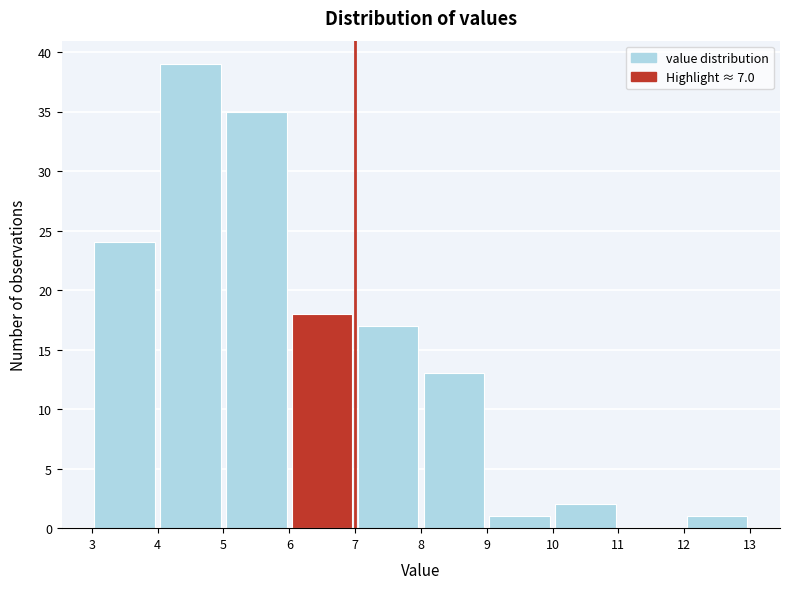

Reading left to right, transcribe this chart: for each bar, give the range it covers on the x-axis and its height. The values are not printed on the chart, so give them approximately, as read against the axis.

3 to 4: 24
4 to 5: 39
5 to 6: 35
6 to 7: 18
7 to 8: 17
8 to 9: 13
9 to 10: 1
10 to 11: 2
11 to 12: 0
12 to 13: 1